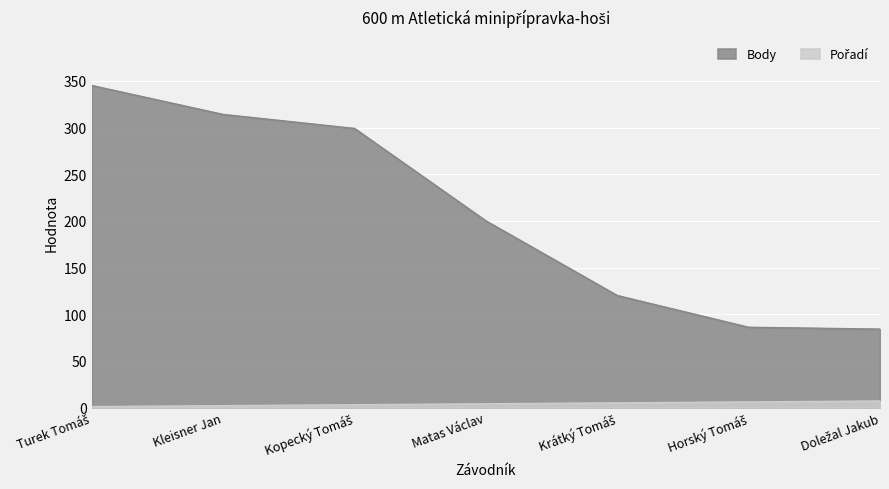

What is the greatest value displayed?

345